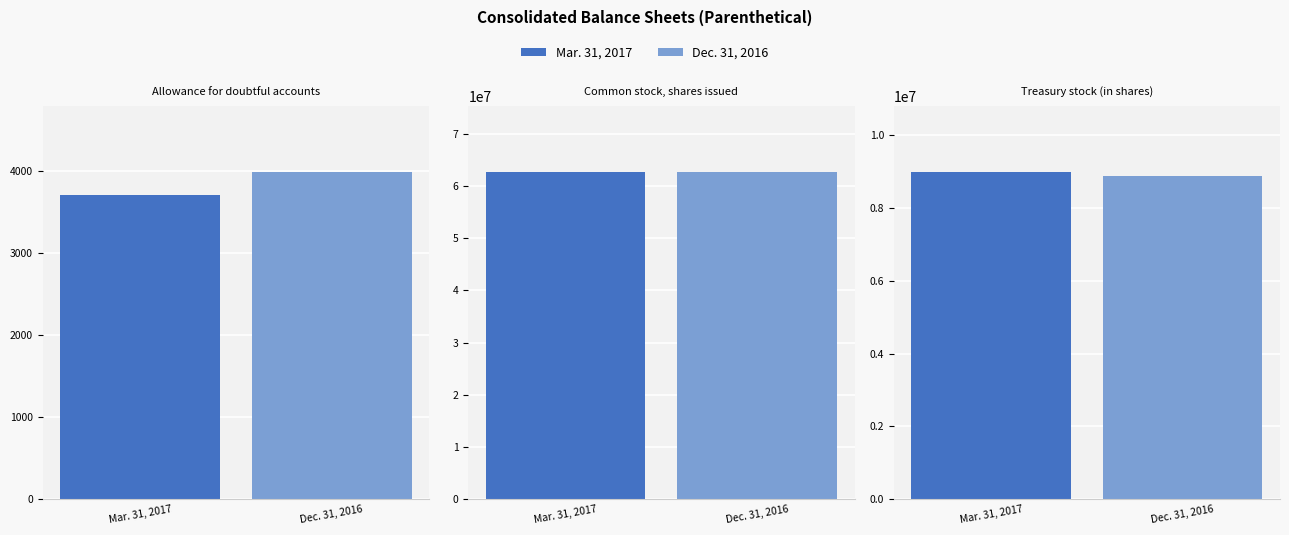

What are all the series names shown in the legend?

Mar. 31, 2017, Dec. 31, 2016